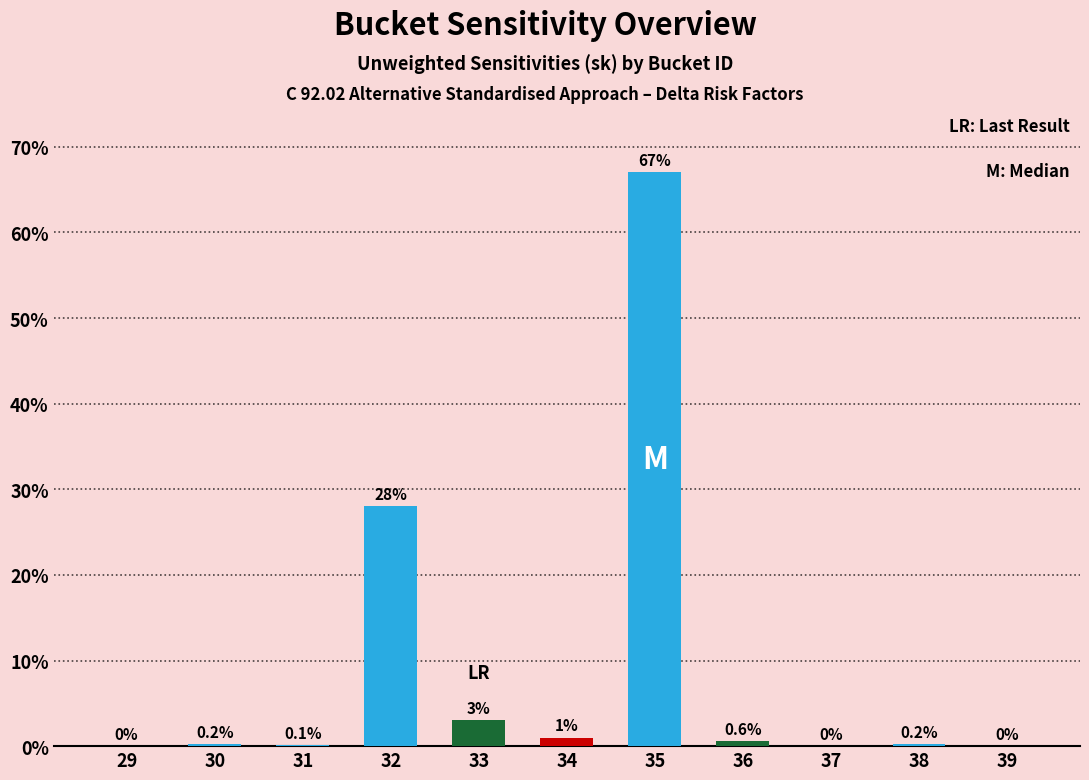

Reading right to left, transcribe all the data shown in this chart.

39=0.0	38=0.2	37=0.0	36=0.6	35=67.0	34=1.0	33=3.0	32=28.0	31=0.1	30=0.2	29=0.0